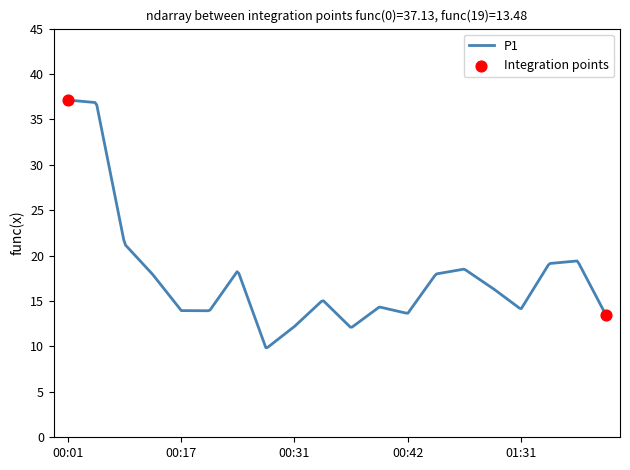

What is the difference between the maximum and minimum values?

27.3